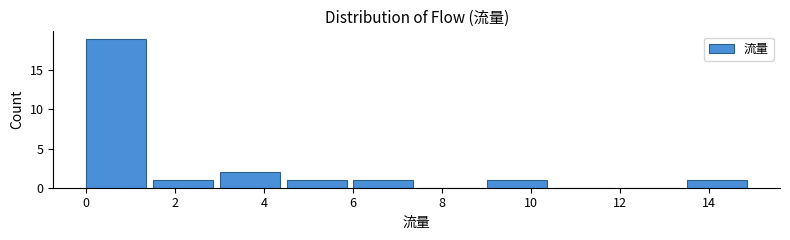

Over which range of the x-axis is the bar tallest?

0.0 to 1.5